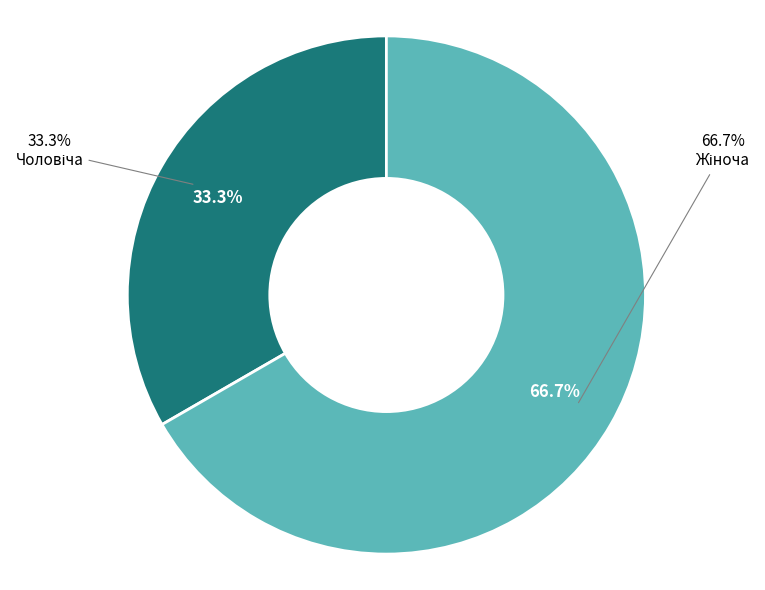

How many segments does this pie chart have?

2